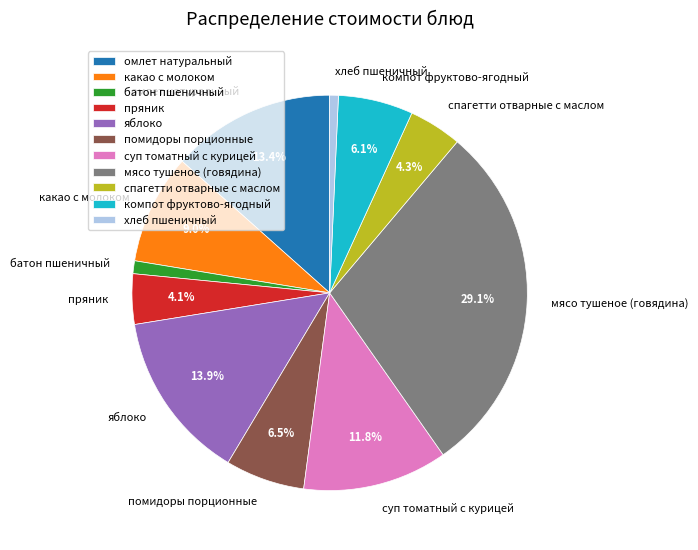

How many segments does this pie chart have?

11